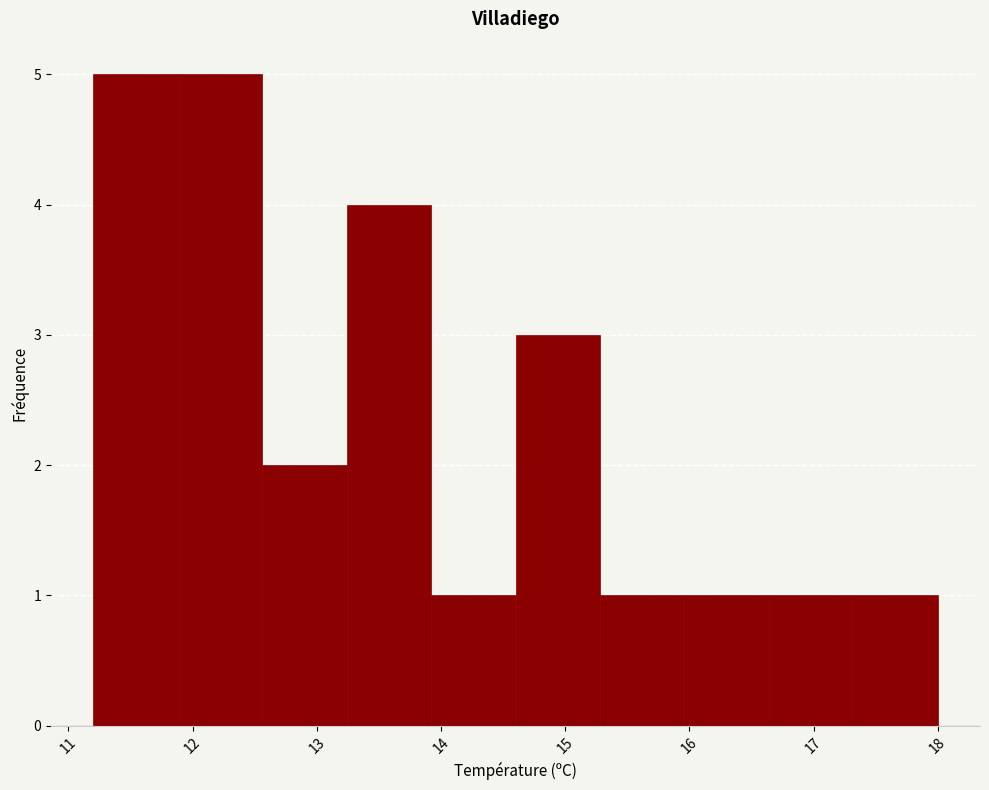

How tall is the bar that spans 13.24 to 13.92 on the x-axis? Neither the bar edges nor the heights are printed on the chart, so give them approximately, as read against the axes.

4